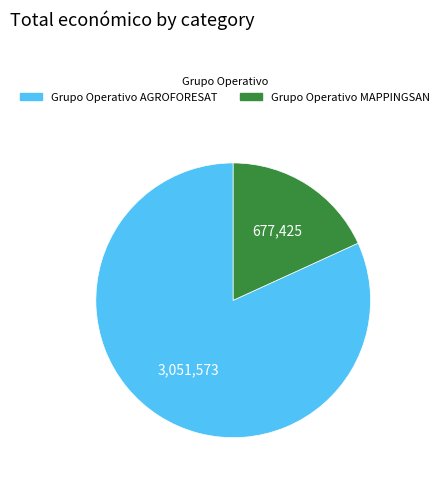

True or false: Grupo Operativo MAPPINGSAN accounts for 8% of the total.

False